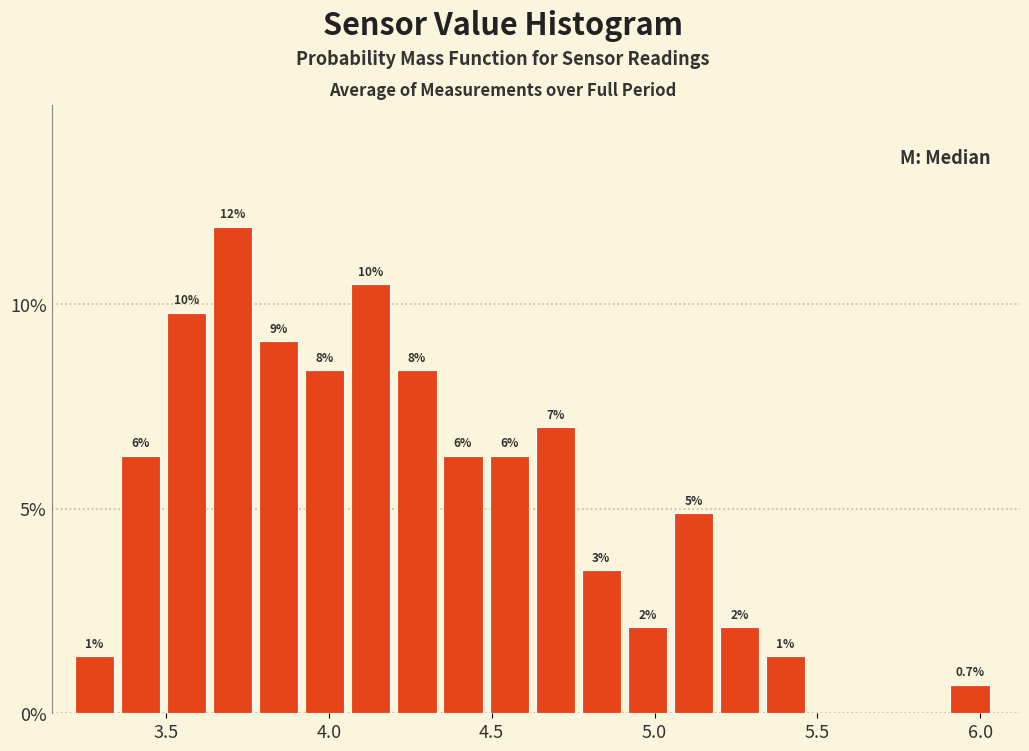

Around what value on the x-axis is the tallest bar? Give the approximate position of its centre, as read against the axis.

3.70